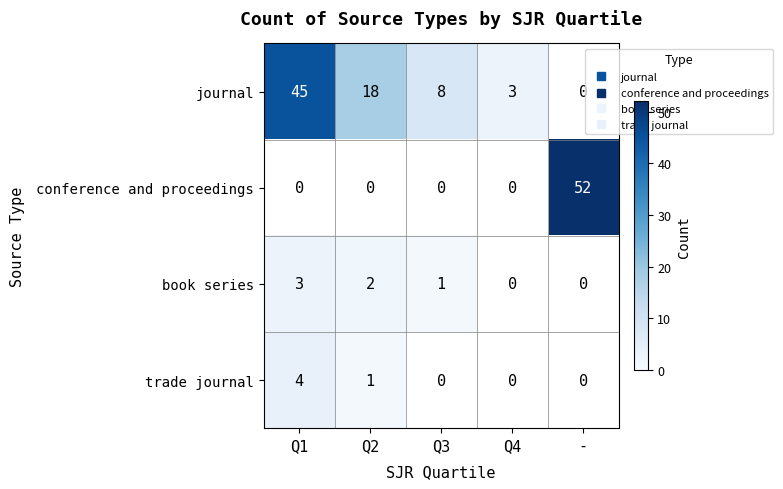

The value of journal at Q1 is 59. True or false?

False